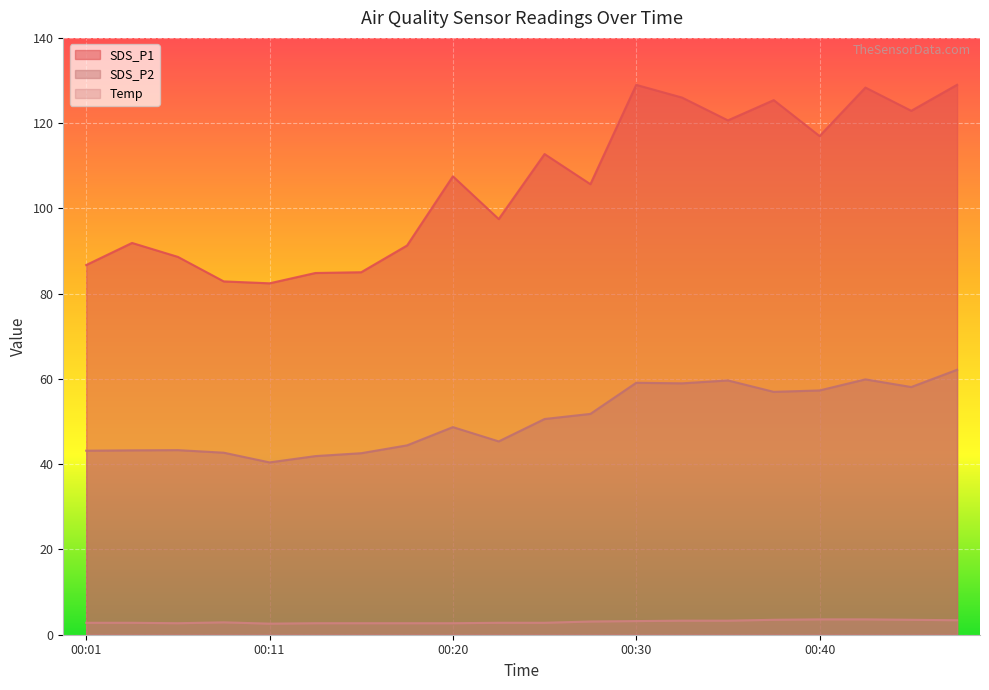

List the labels in order of SDS_P2 value, largest first.

00:47, 00:42, 00:35, 00:30, 00:32, 00:45, 00:40, 00:37, 00:28, 00:25, 00:20, 00:23, 00:18, 00:06, 00:03, 00:01, 00:08, 00:15, 00:13, 00:11